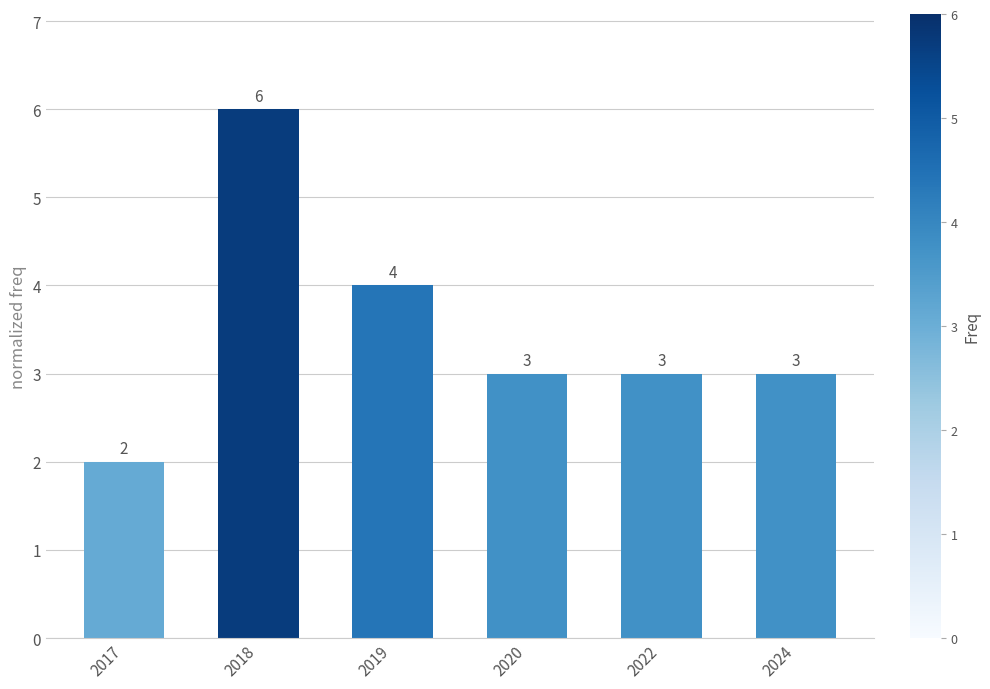

Reading left to right, transcribe all the data shown in this chart.

2	6	4	3	3	3